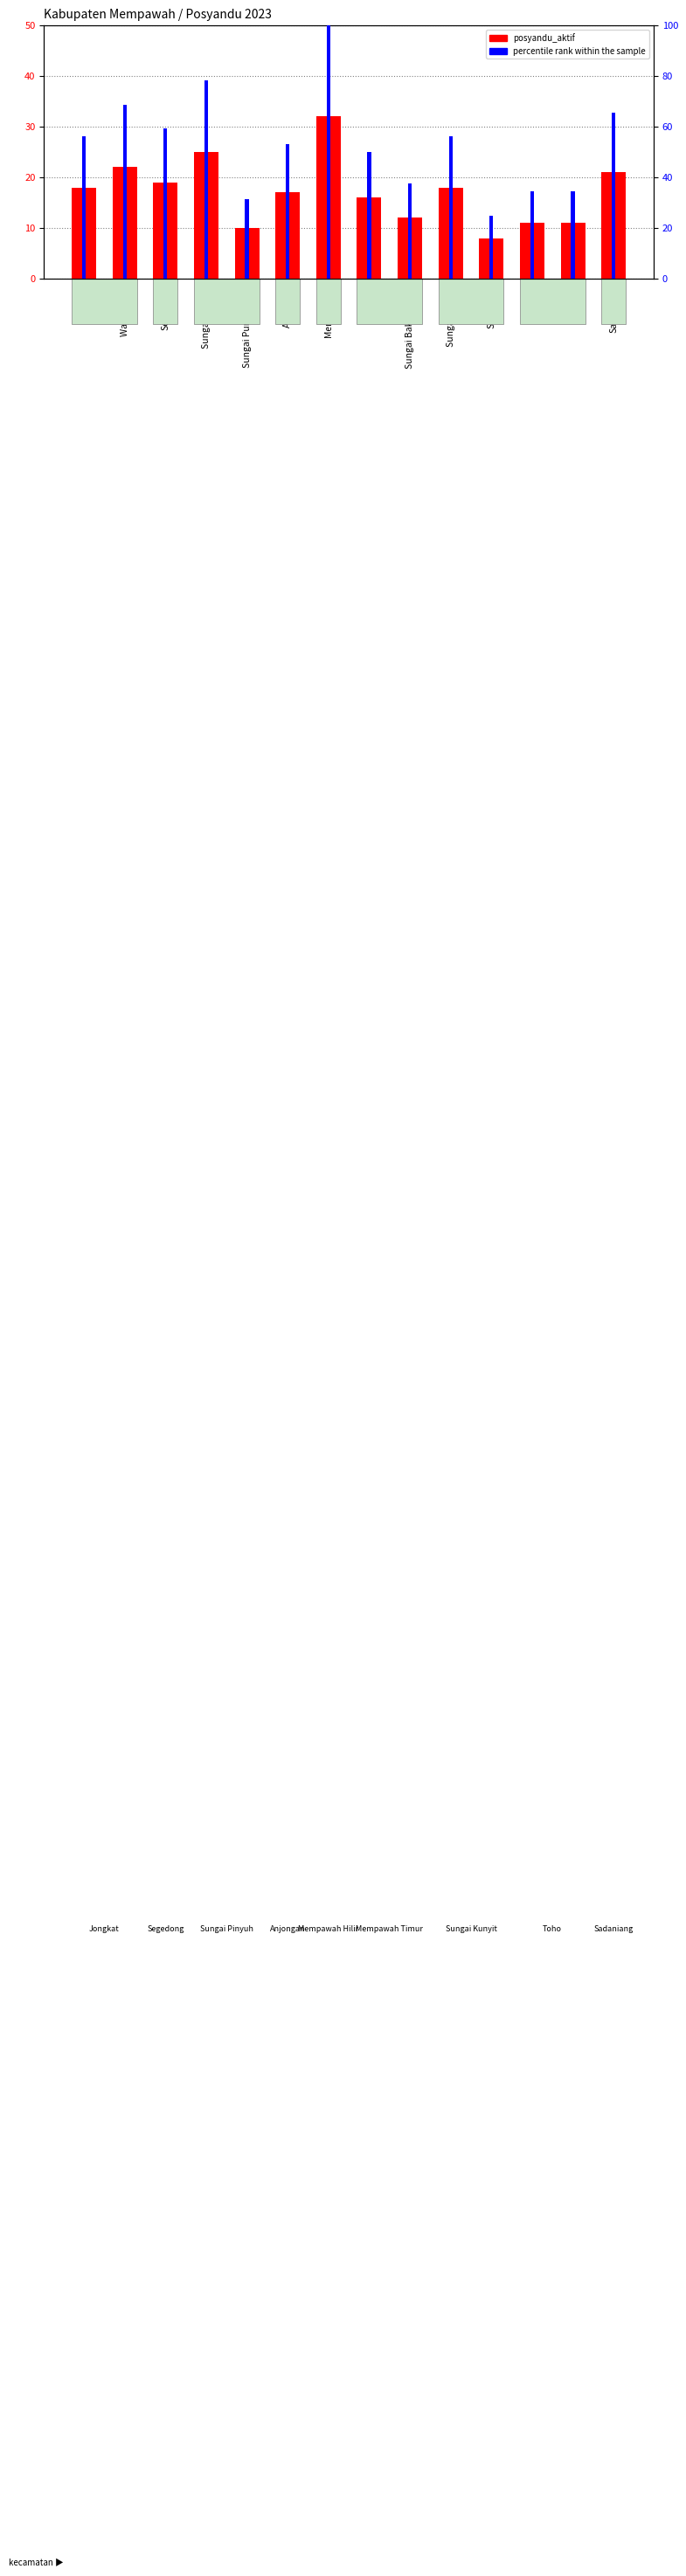

List the series in order of their overall mean, highest first.

percentile rank within the sample, posyandu_aktif